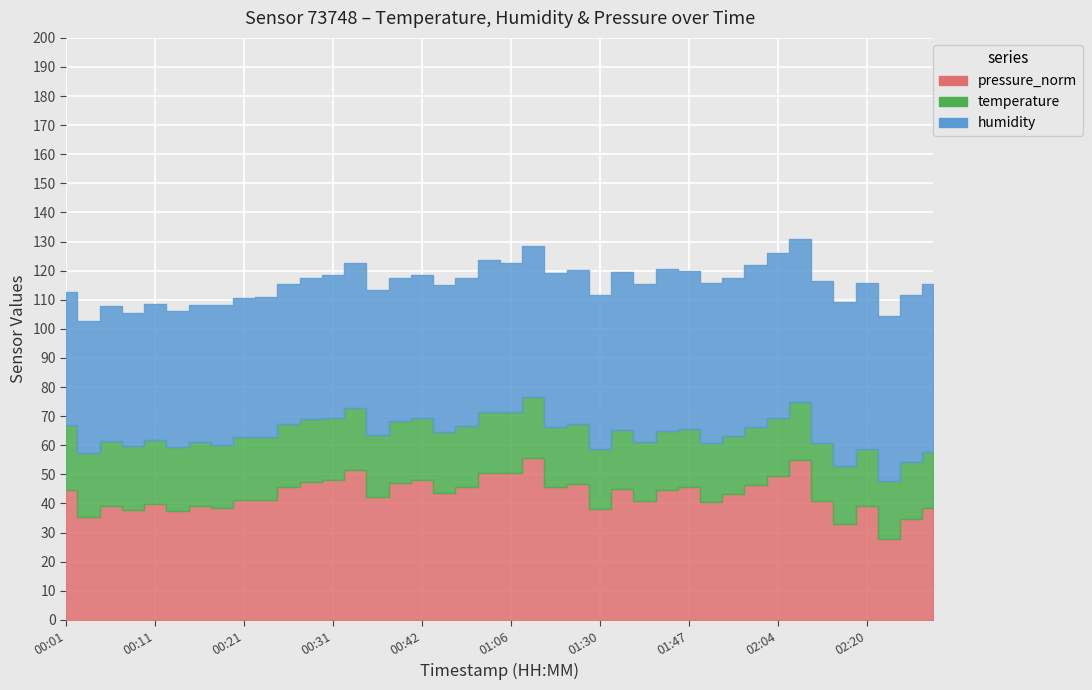

What value does the temperature series have at 00:34?

21.4